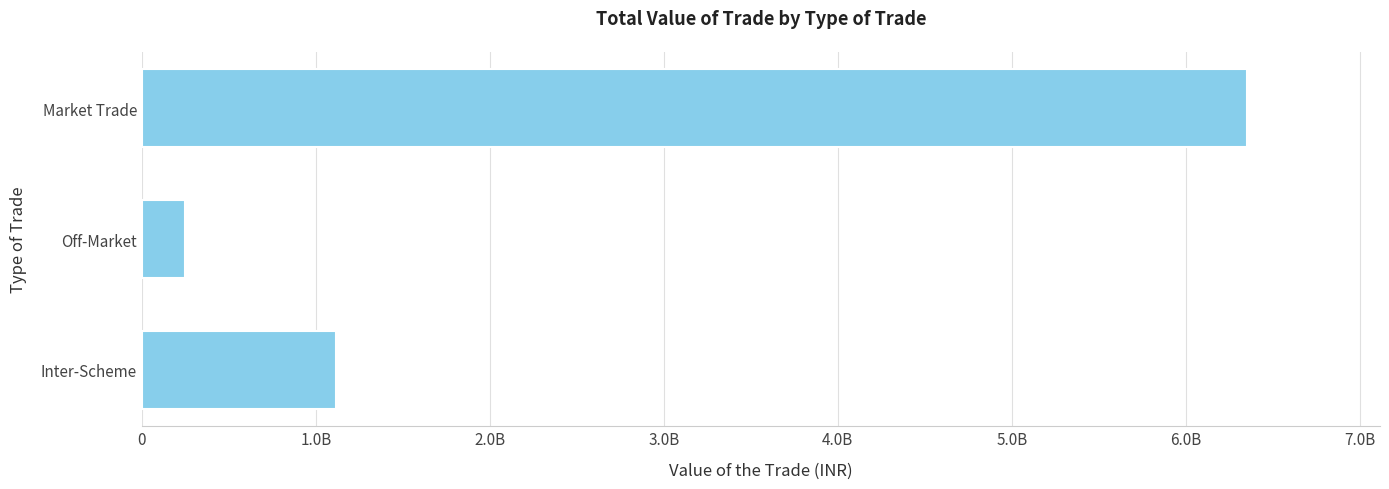

Does the chart contain any negative values?

No